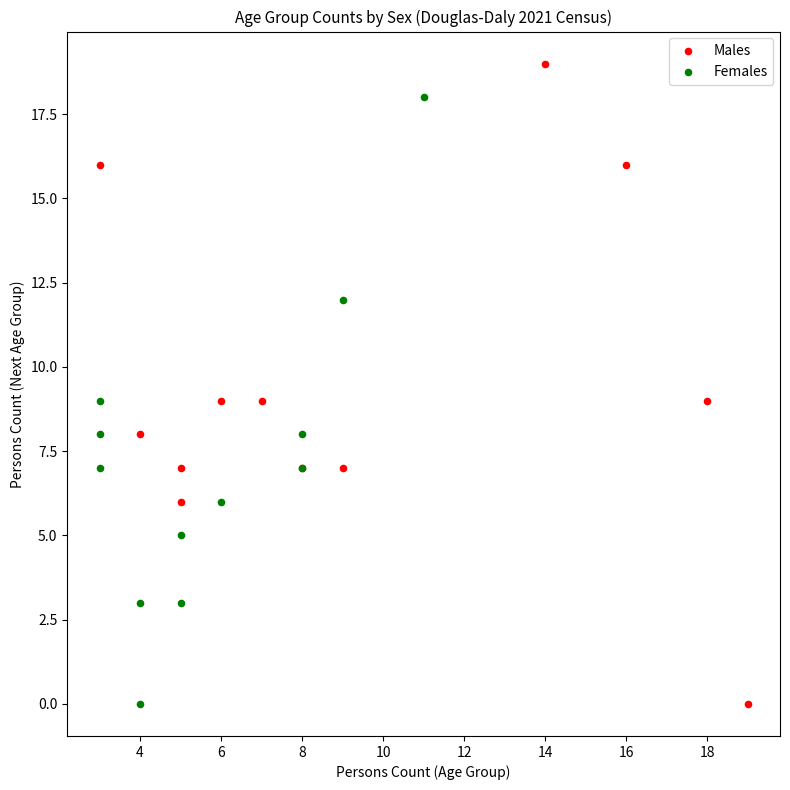

Which series contains the highest Y value?

Males